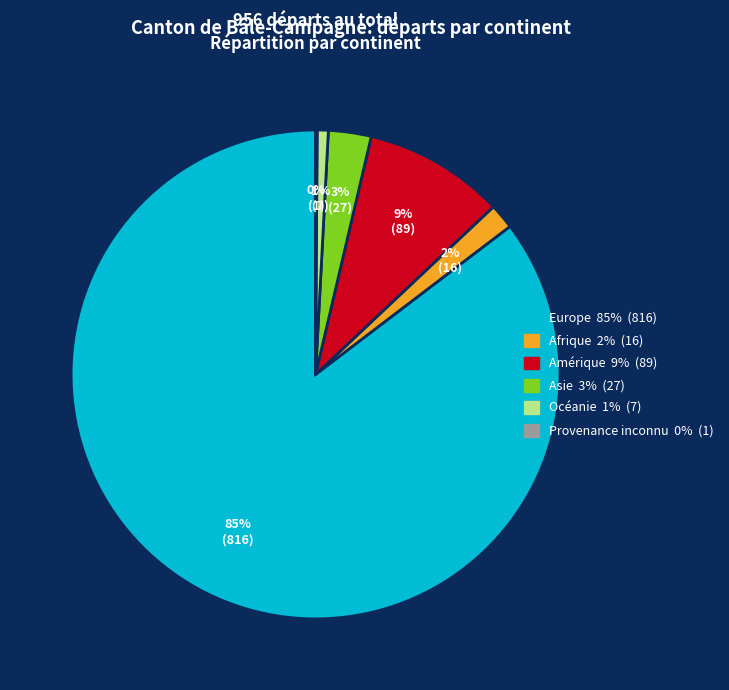

Which has a higher value, Asie or Amérique?

Amérique